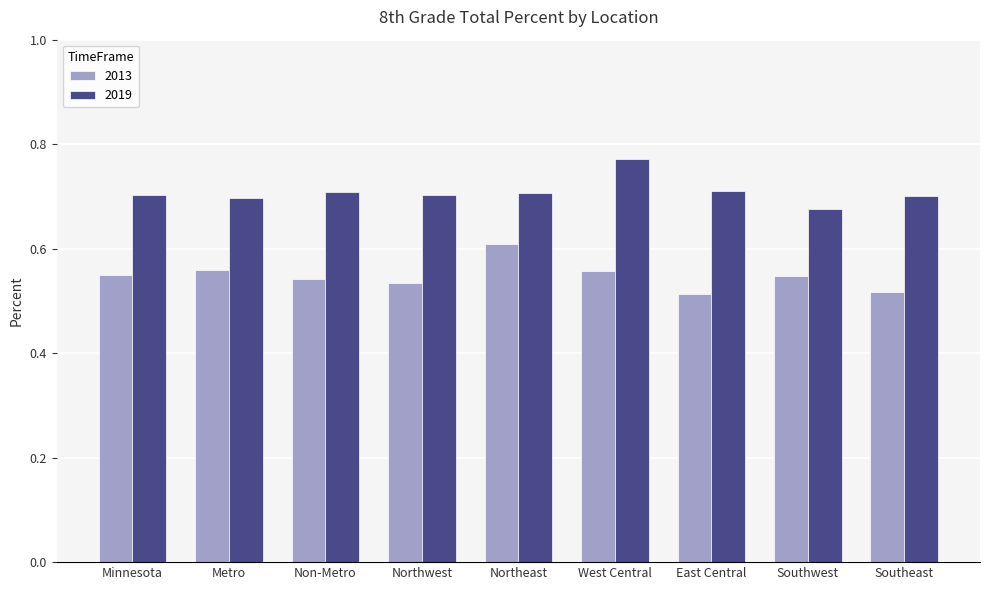

The 2013 series shows 0.8 at Non-Metro. True or false?

False